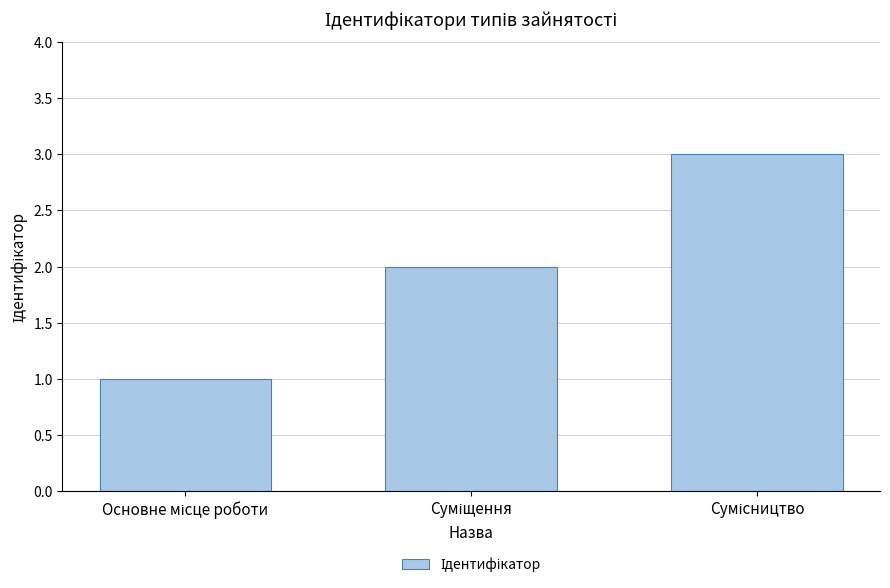

What is the greatest value displayed?

3